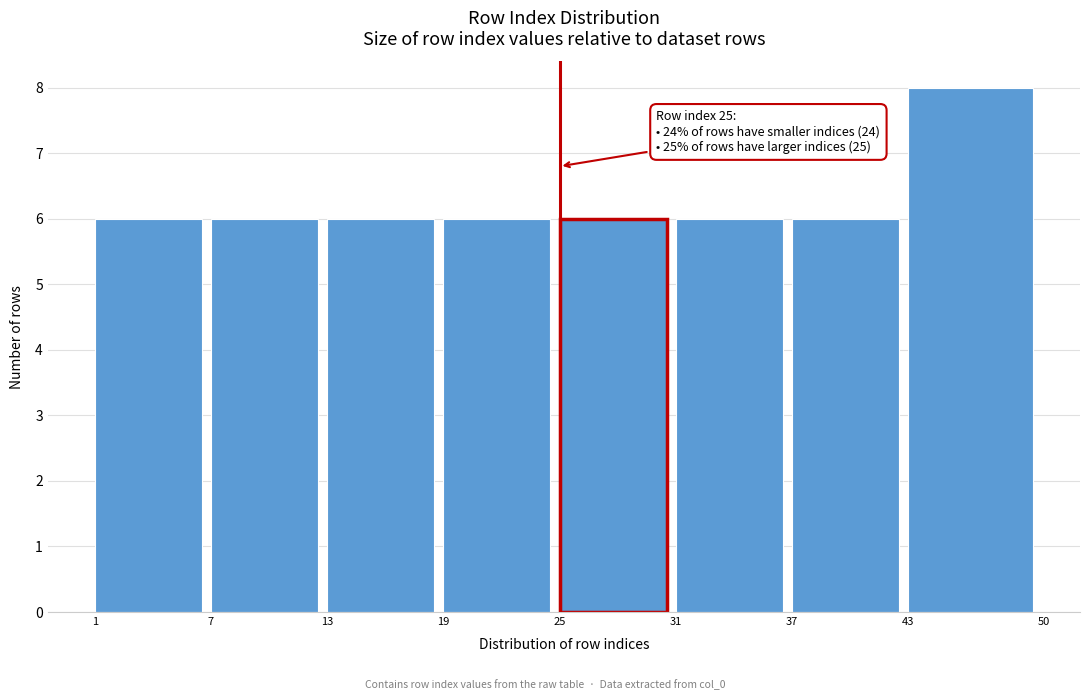

Which range on the x-axis has the tallest bar?

43 to 50